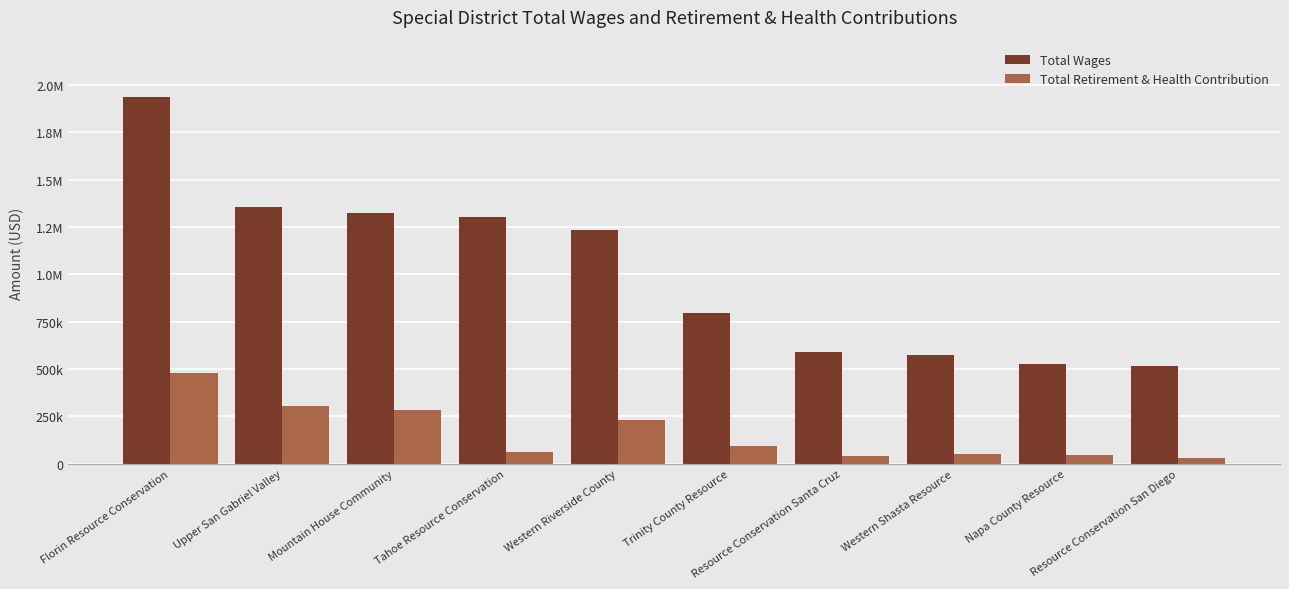

What are all the series names shown in the legend?

Total Wages, Total Retirement & Health Contribution